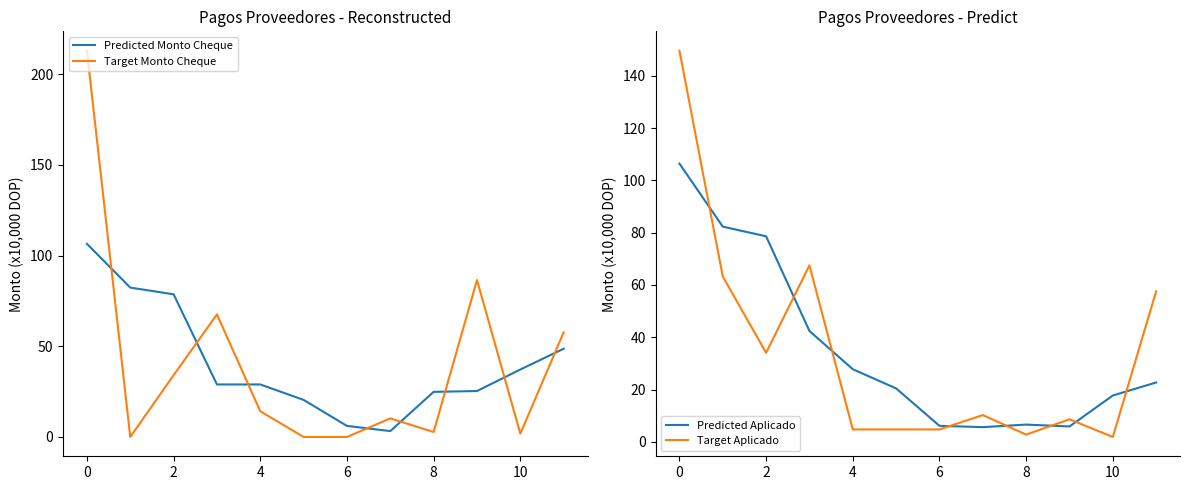

Which series ends up on top after the final intersection of Target Monto Cheque and Predicted Monto Cheque?

Target Monto Cheque